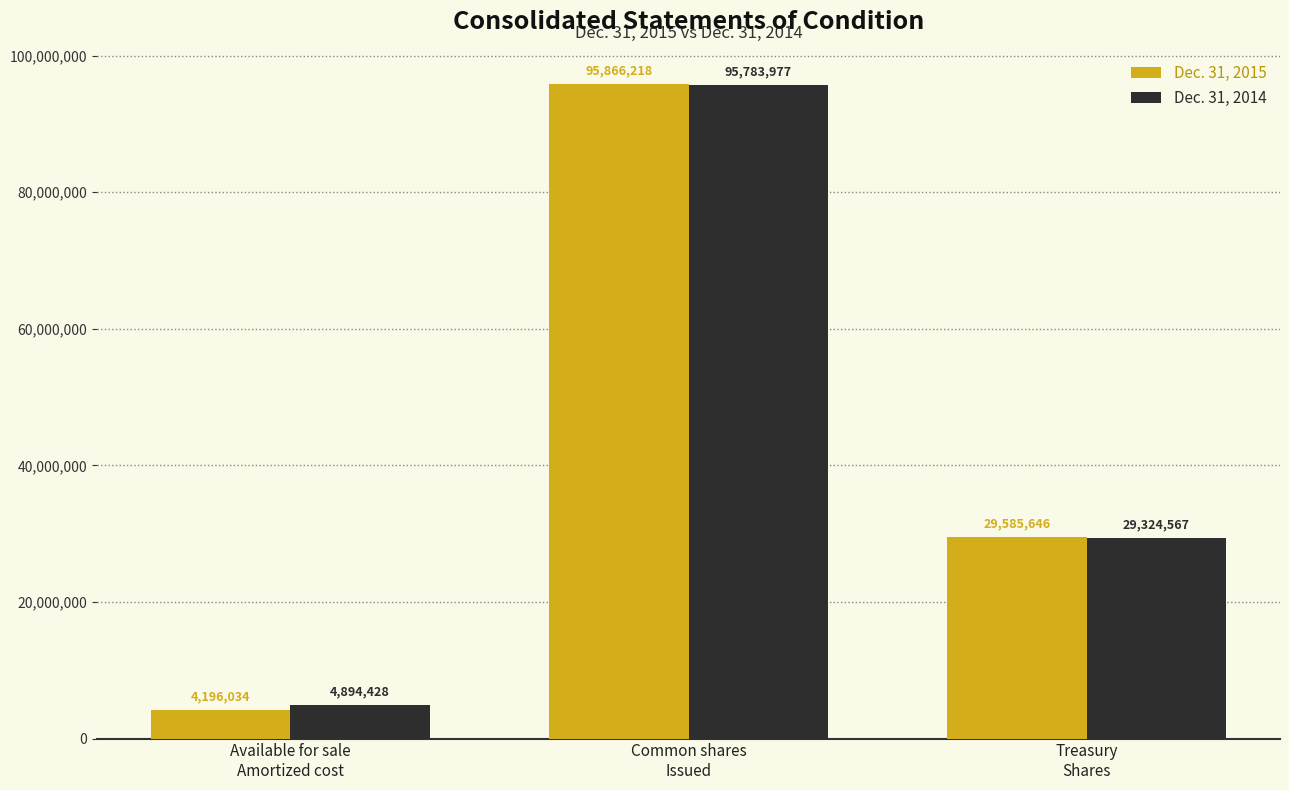

Count the Dec. 31, 2015 values in the range 4196034 to 95866218.

3